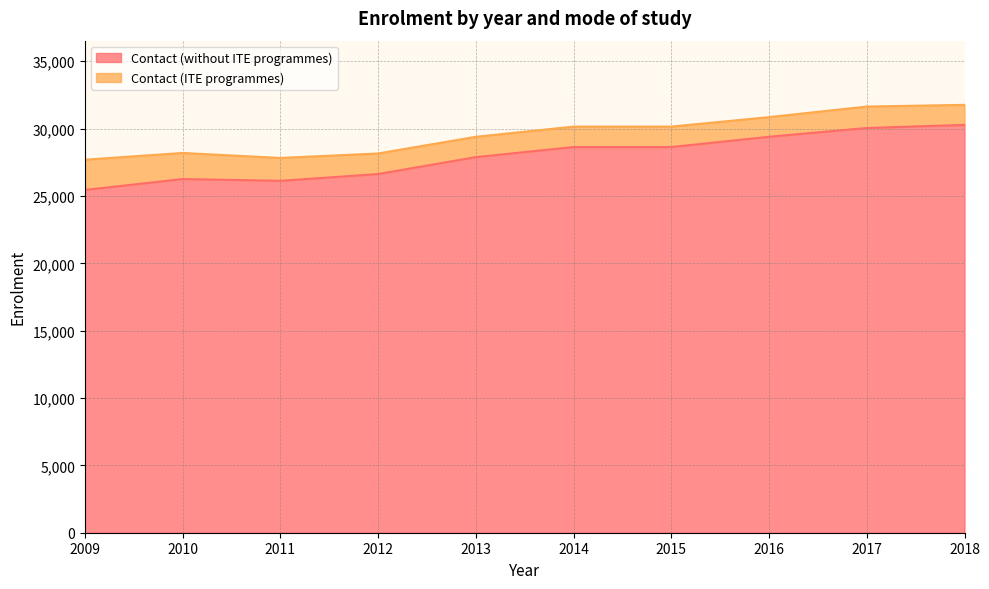

What is the change in value from 2013 to 2018?

+2395